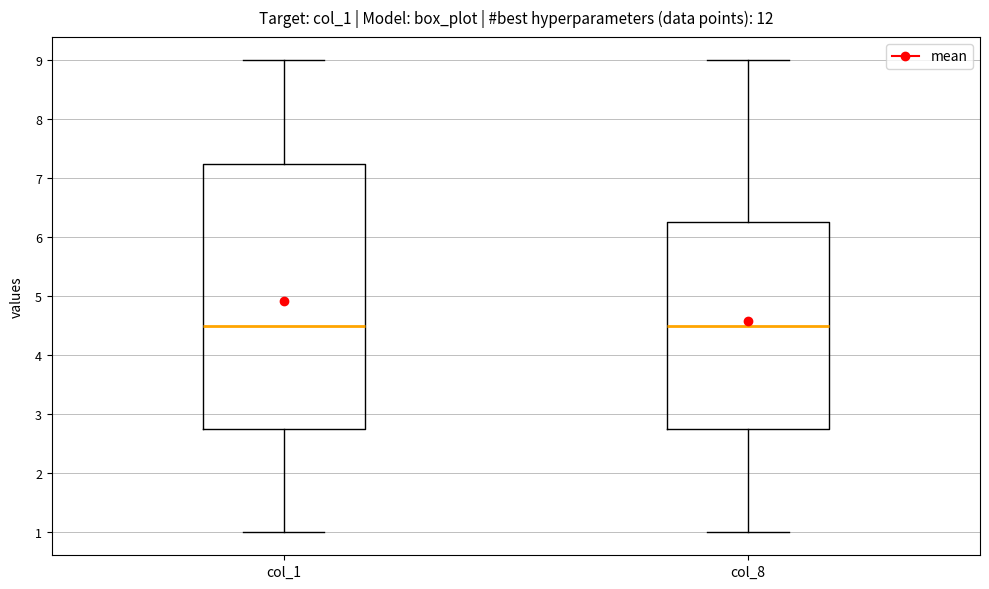

Reading left to right, transcribe this box plot: for each box, give where its median line is, the range the box spans, and where its two whiskers end, as read against the y-axis. The values are not printed on the chart, so give them approximately, as read against the axis.

col_1: median 4.5, box 2.8 to 7.3, whiskers 1.0 to 9.0
col_8: median 4.5, box 2.8 to 6.3, whiskers 1.0 to 9.0